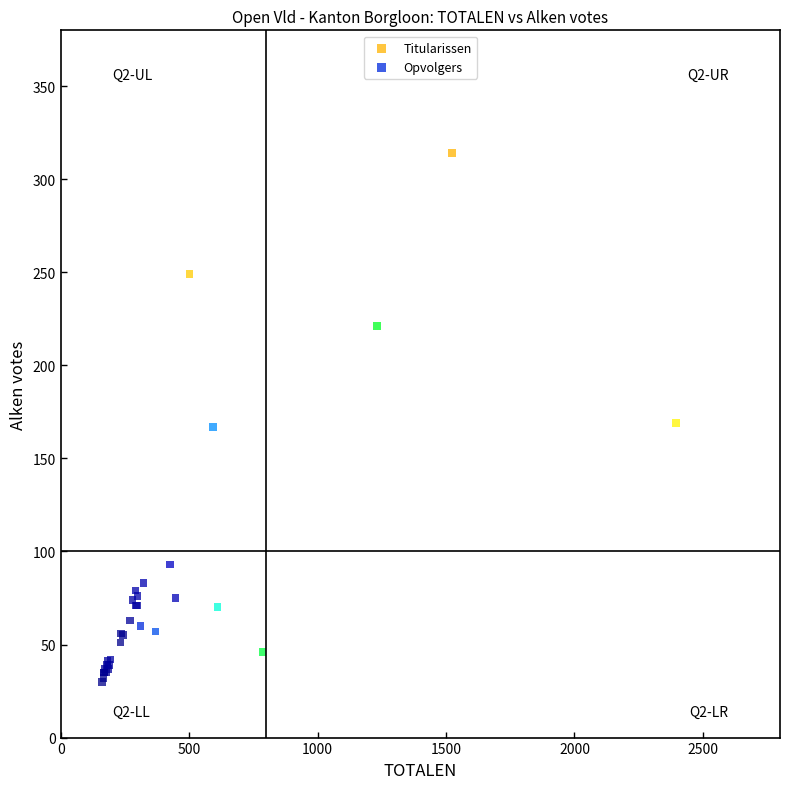

Which series reaches the minimum Y coordinate?

Opvolgers